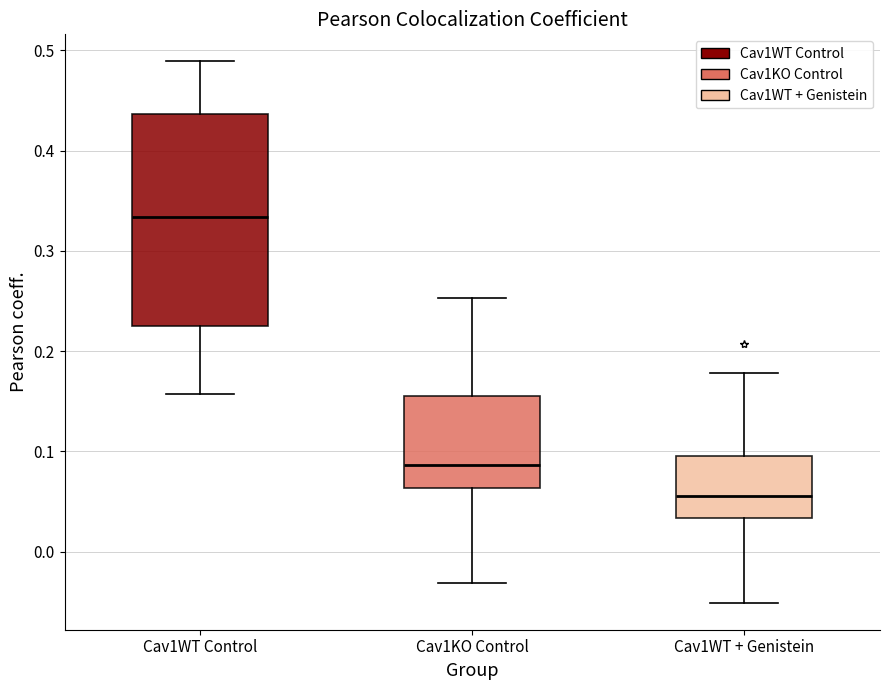

Where is the lower edge of the box for Cav1WT + Genistein on the y-axis? The values are not printed on the chart, so give them approximately, as read against the axis.

0.03